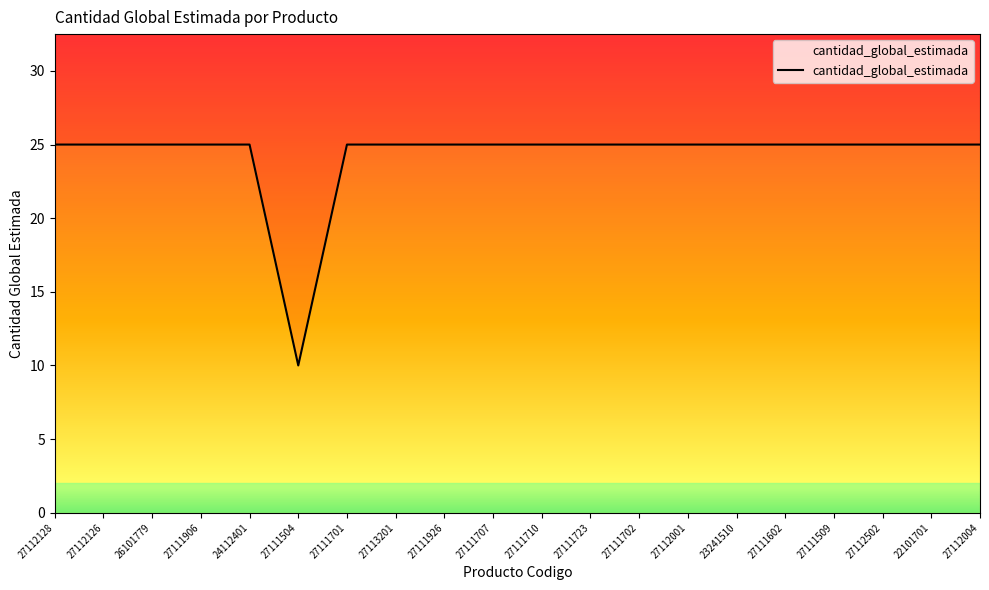

The value at 27112126 is 25. True or false?

True